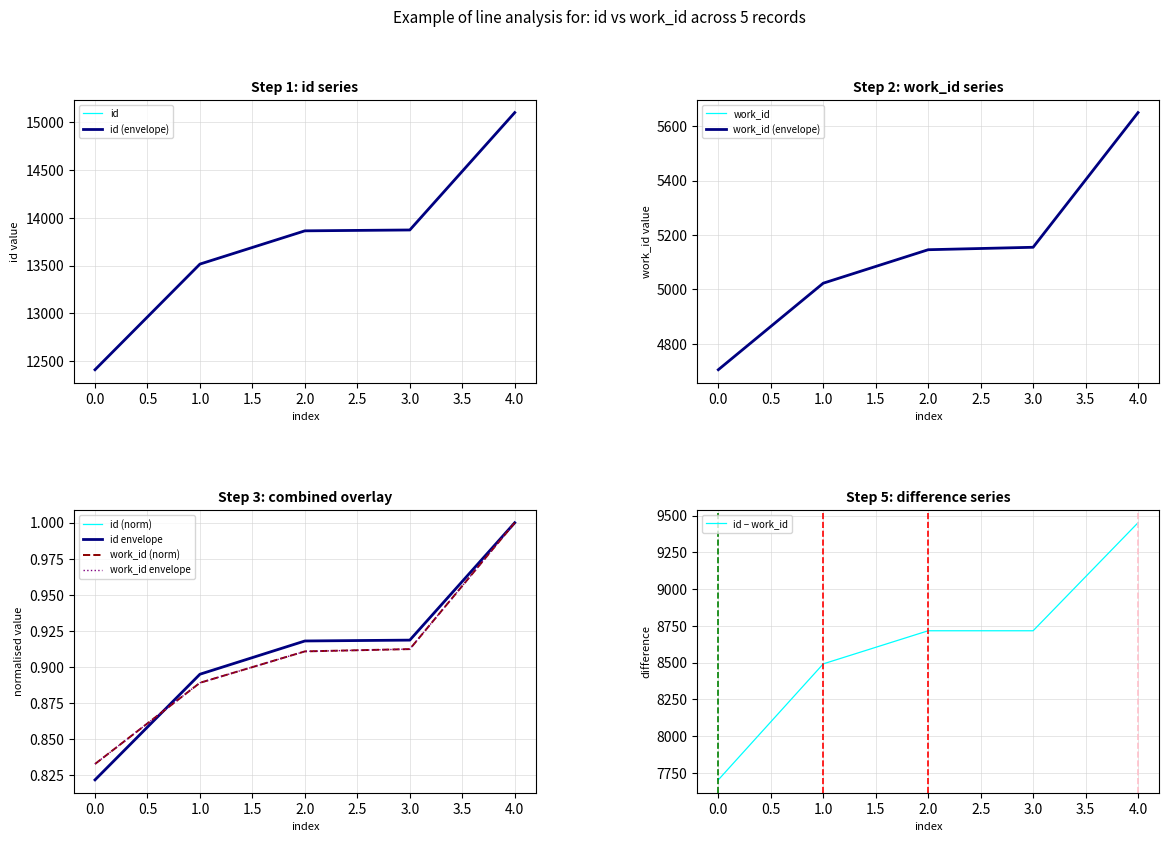

The value of id − work_id at 4.0 is 9451. True or false?

True